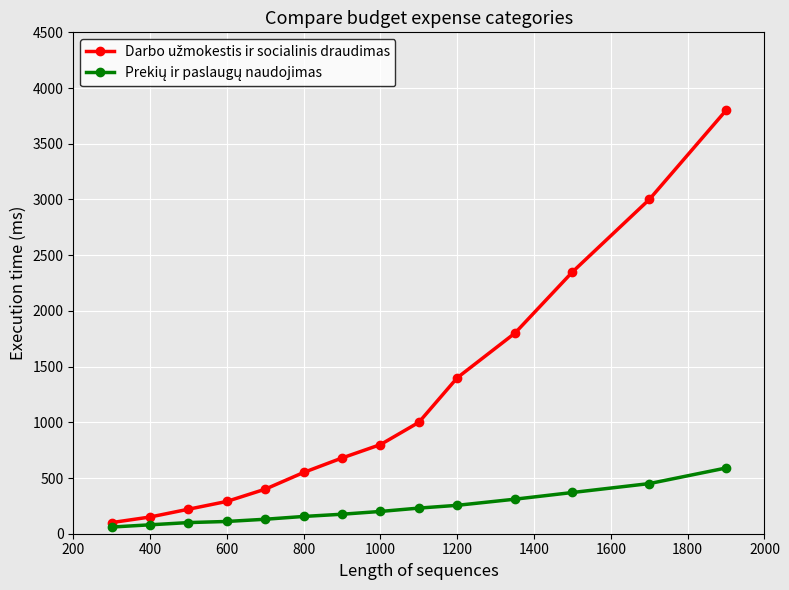

What is the greatest value displayed?

3800